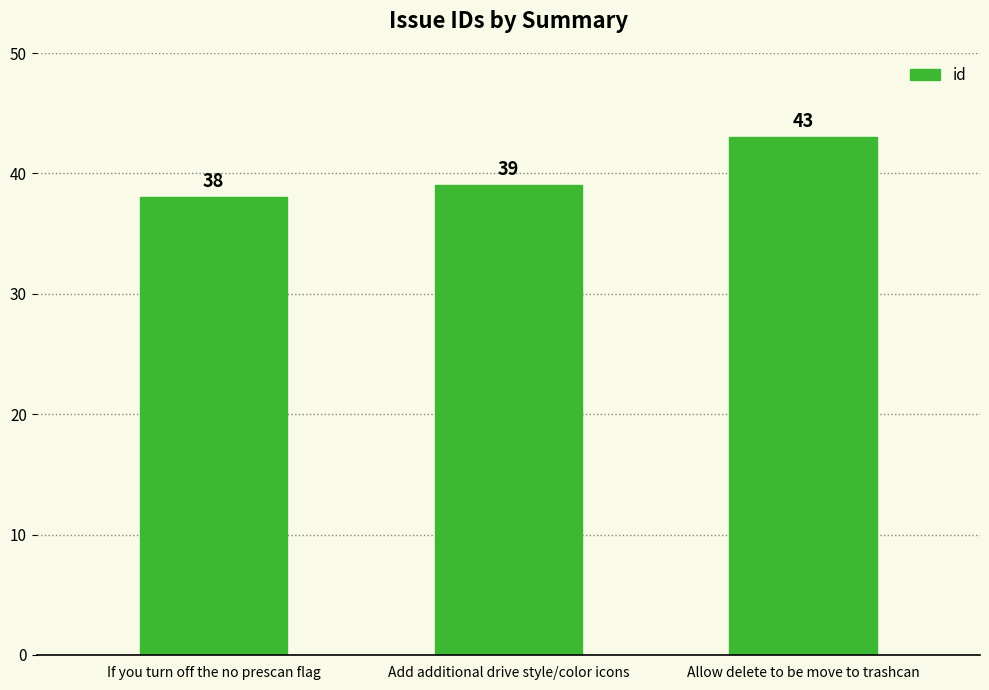

Reading left to right, list all the values displayed in this chart.

38	39	43